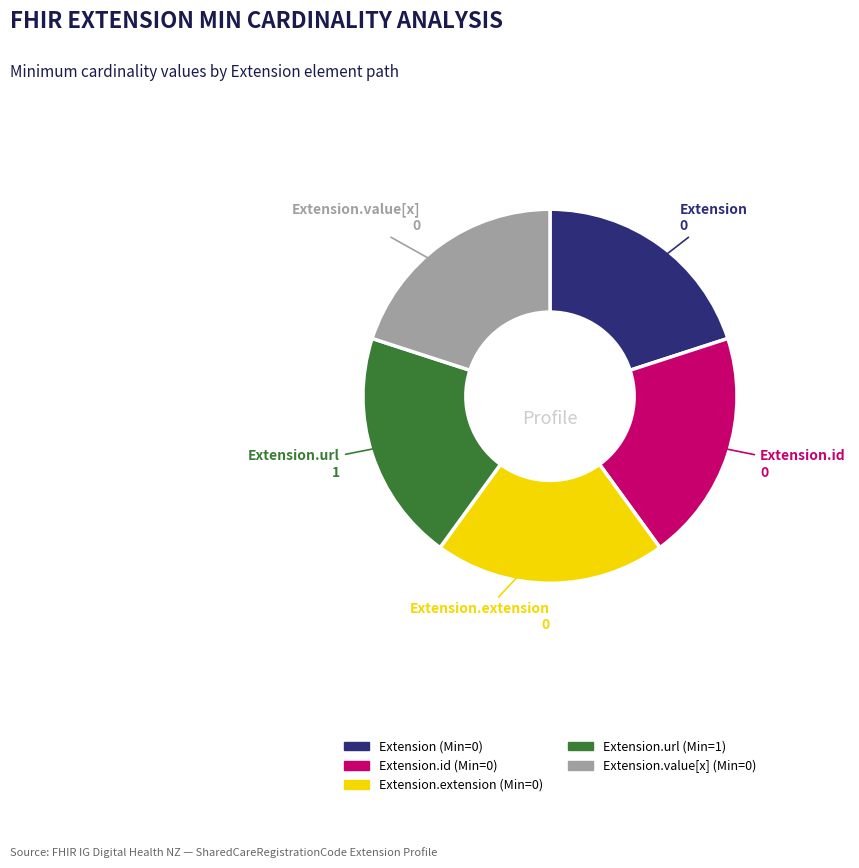

Is there a majority slice in this chart?

No